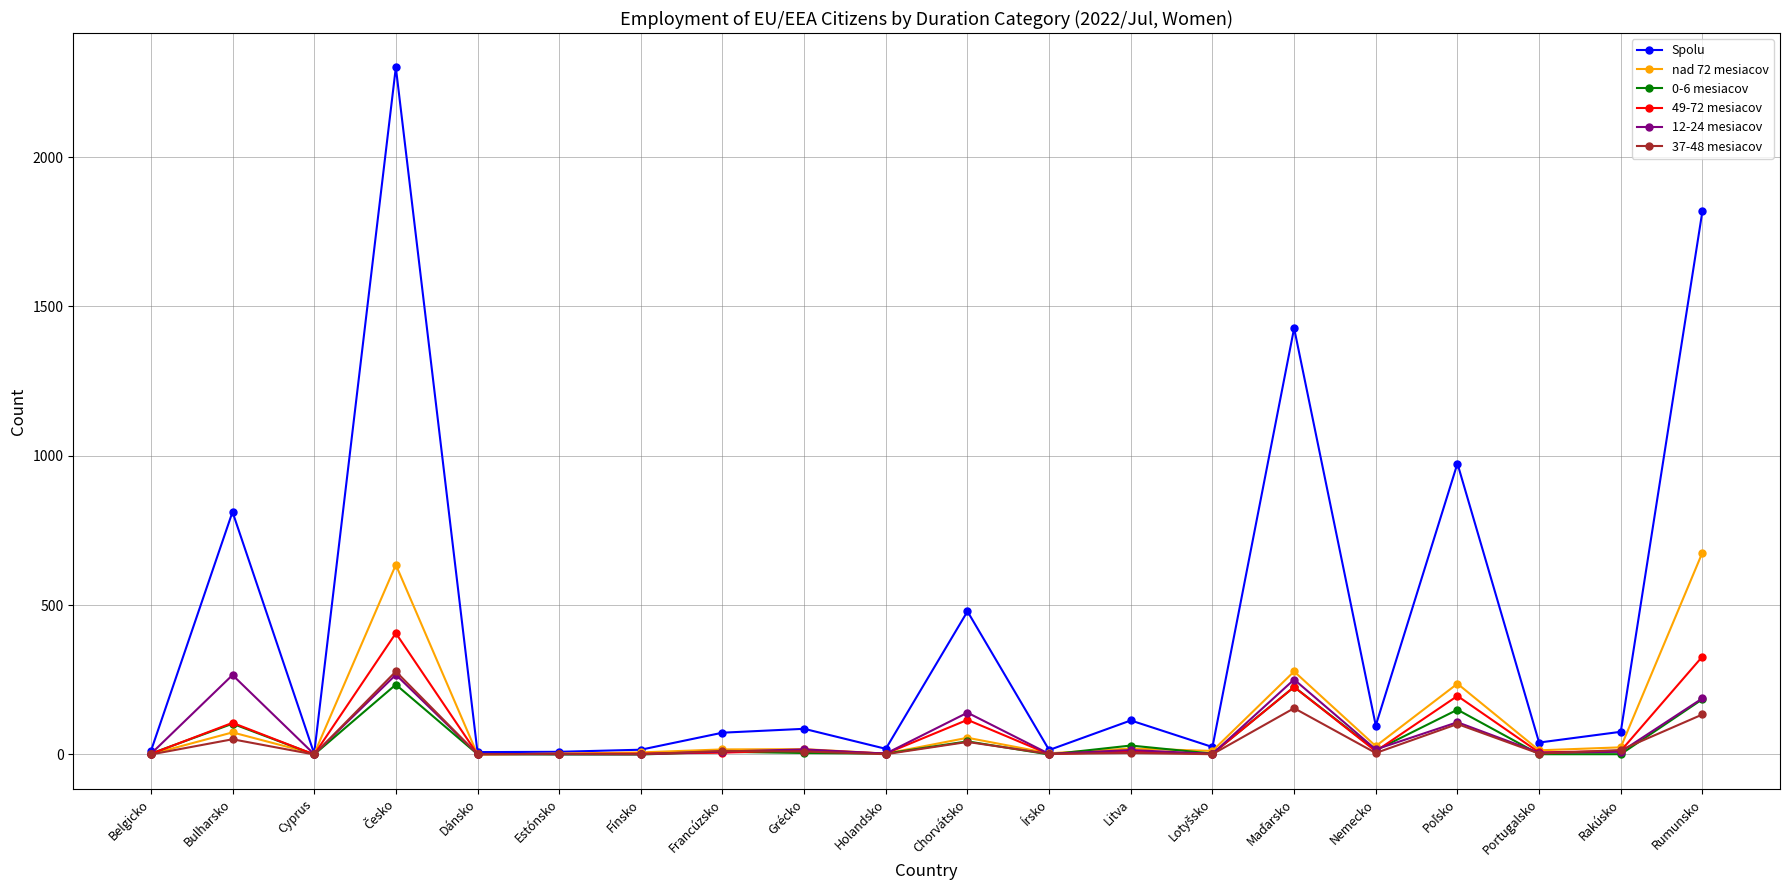

The value of nad 72 mesiacov at Chorvátsko is 56. True or false?

True